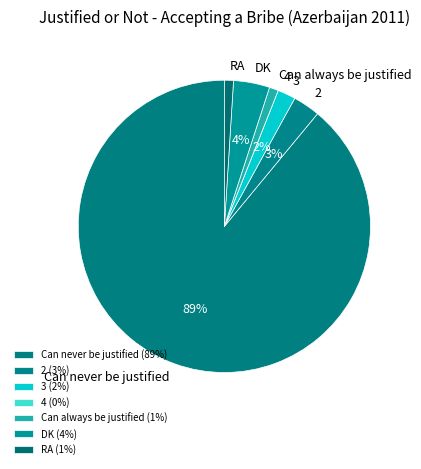

Does any single category account for the majority?

Yes